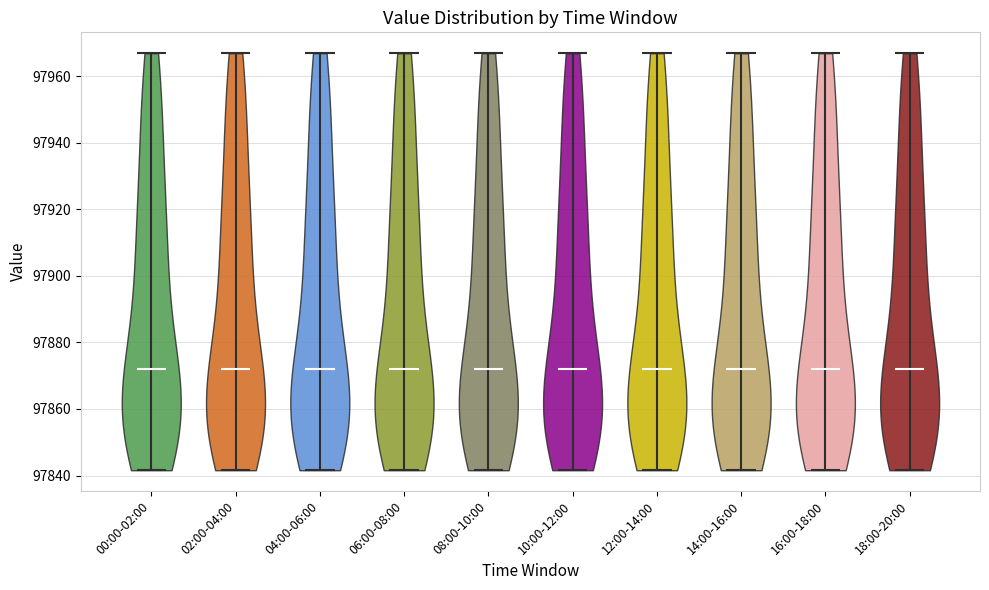

Reading left to right, read every violin against the y-axis: where its median line is, and the lowest and highest points it reaches. The values are not printed on the chart, so give them approximately, as read against the axis.

00:00-02:00: median line 97872, lowest point 97842, highest point 97966
02:00-04:00: median line 97872, lowest point 97842, highest point 97966
04:00-06:00: median line 97872, lowest point 97842, highest point 97966
06:00-08:00: median line 97872, lowest point 97842, highest point 97966
08:00-10:00: median line 97872, lowest point 97842, highest point 97966
10:00-12:00: median line 97872, lowest point 97842, highest point 97966
12:00-14:00: median line 97872, lowest point 97842, highest point 97966
14:00-16:00: median line 97872, lowest point 97842, highest point 97966
16:00-18:00: median line 97872, lowest point 97842, highest point 97966
18:00-20:00: median line 97872, lowest point 97842, highest point 97966